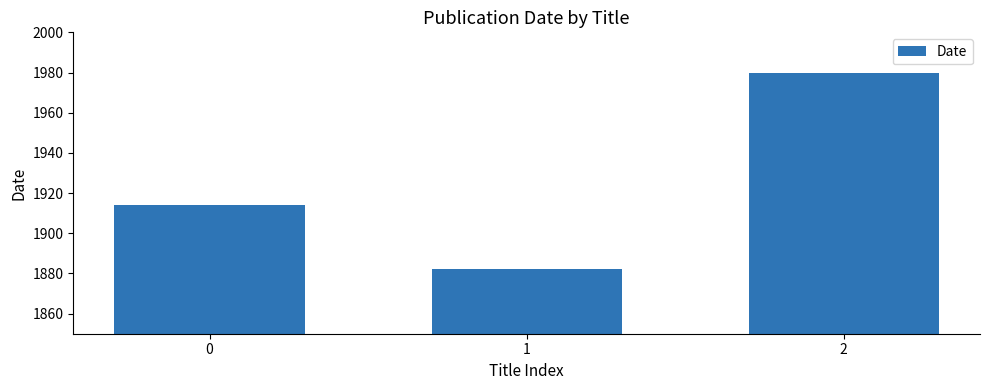

What is the value of the 1st bar from the left?

1914